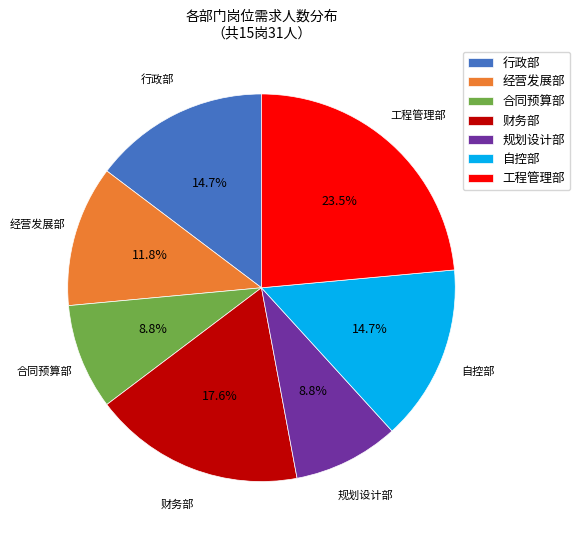

What is the ratio of the value at 工程管理部 to the value at 合同预算部?

2.7